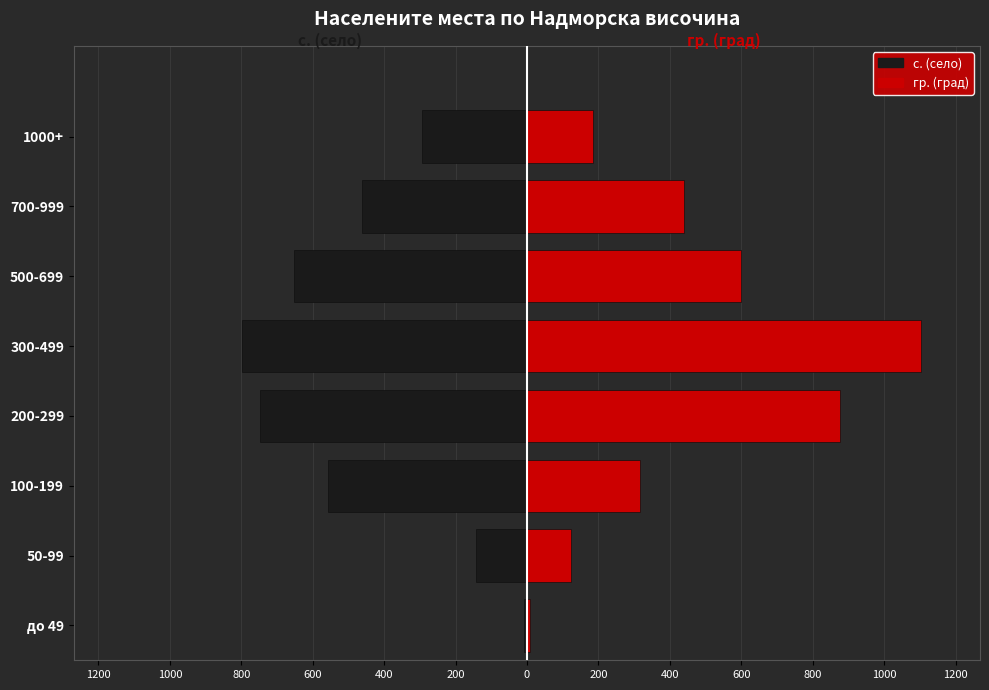

How many data points in гр. (град) are above 439?

3